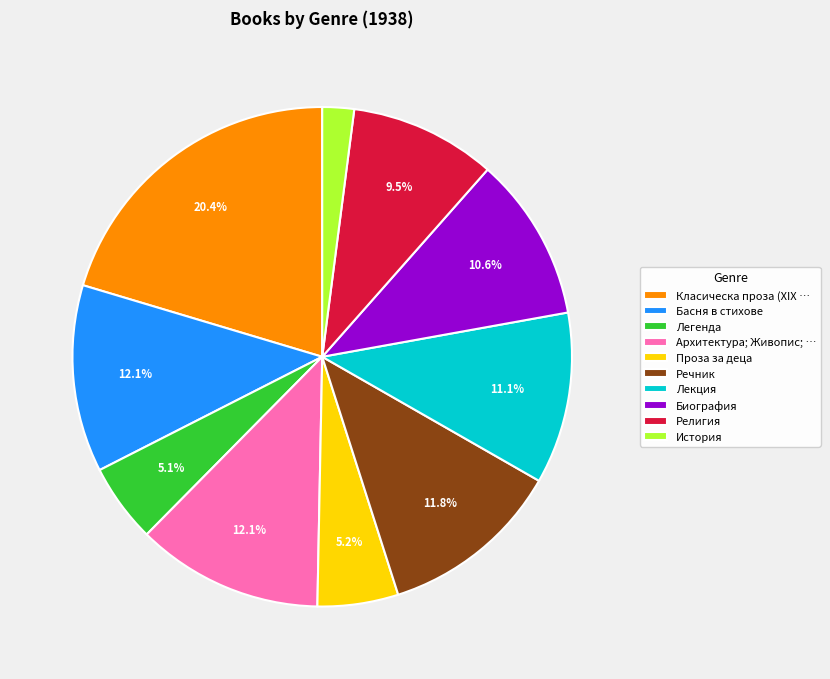

Which category has the biggest portion of the pie?

Класическа проза (XIX …